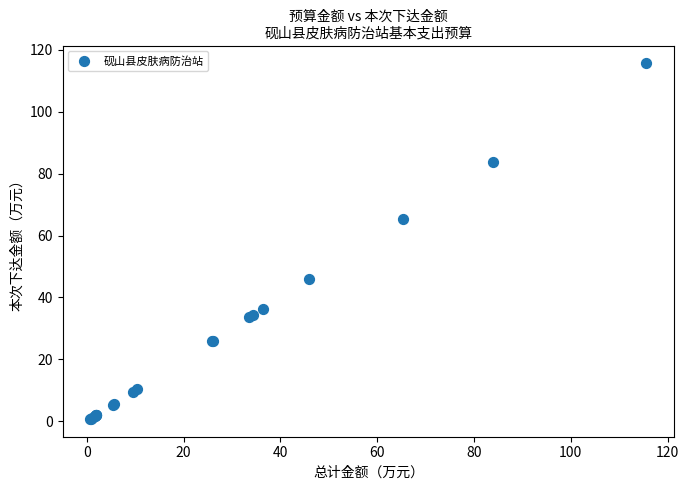

What Y value in the scatter plot is closest to 58?

65.4